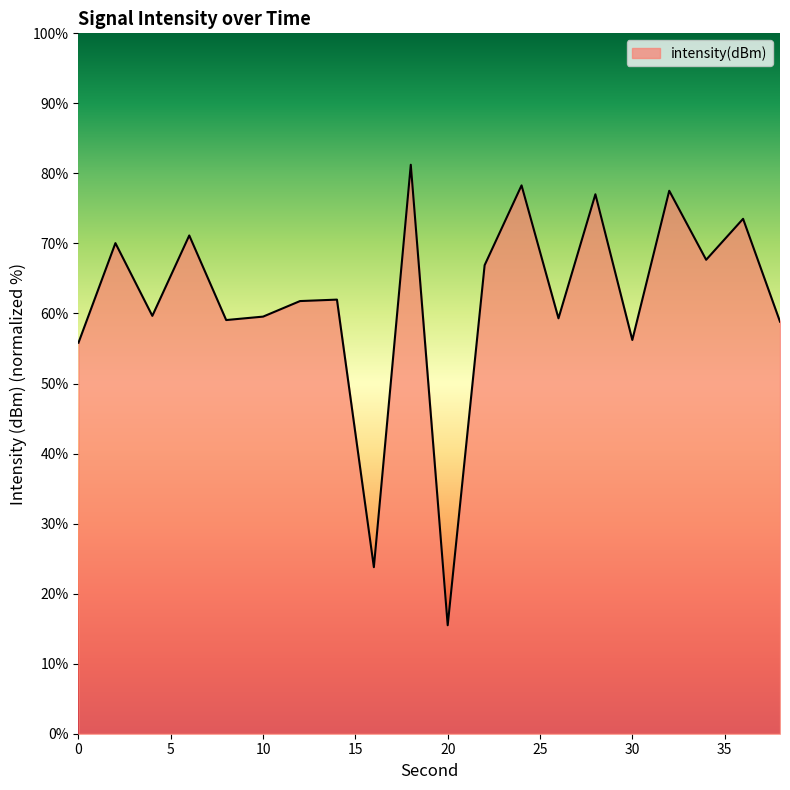

What is the difference between the maximum and minimum values?

65.8